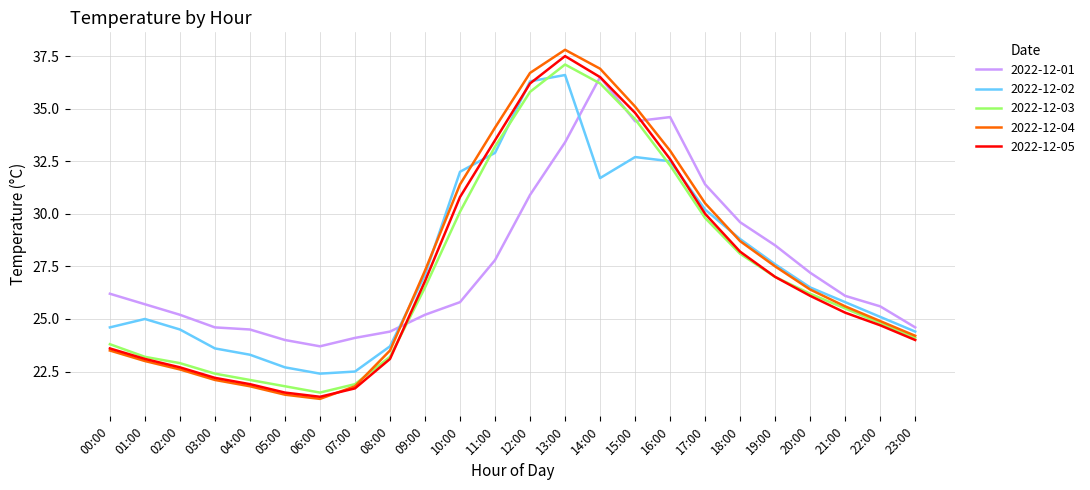

True or false: 2022-12-05 has a value of 24.0 at 23:00.

True